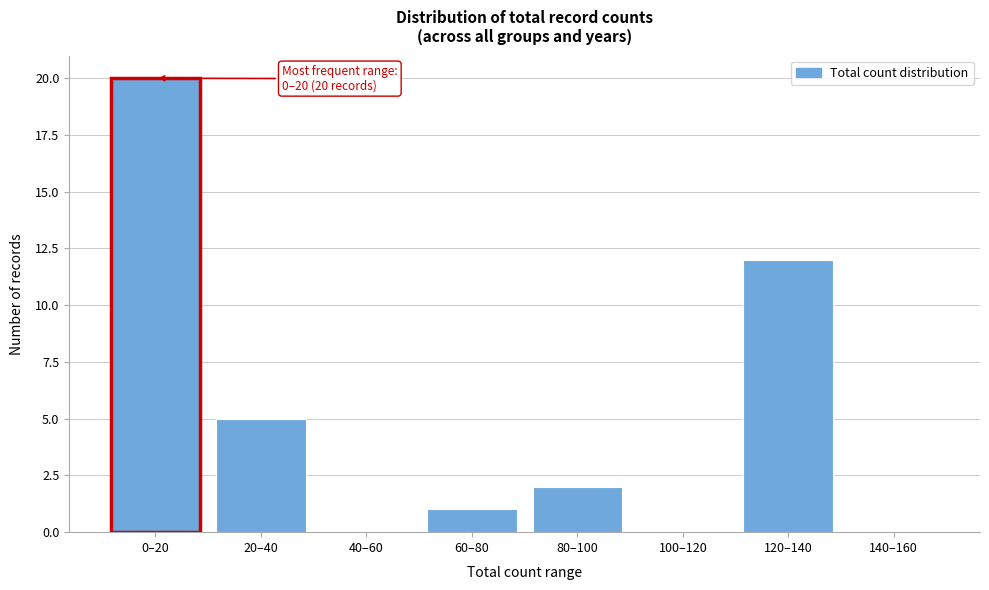

Reading left to right, what are all the values shown in this chart?

0–20=20	20–40=5	40–60=0	60–80=1	80–100=2	100–120=0	120–140=12	140–160=0